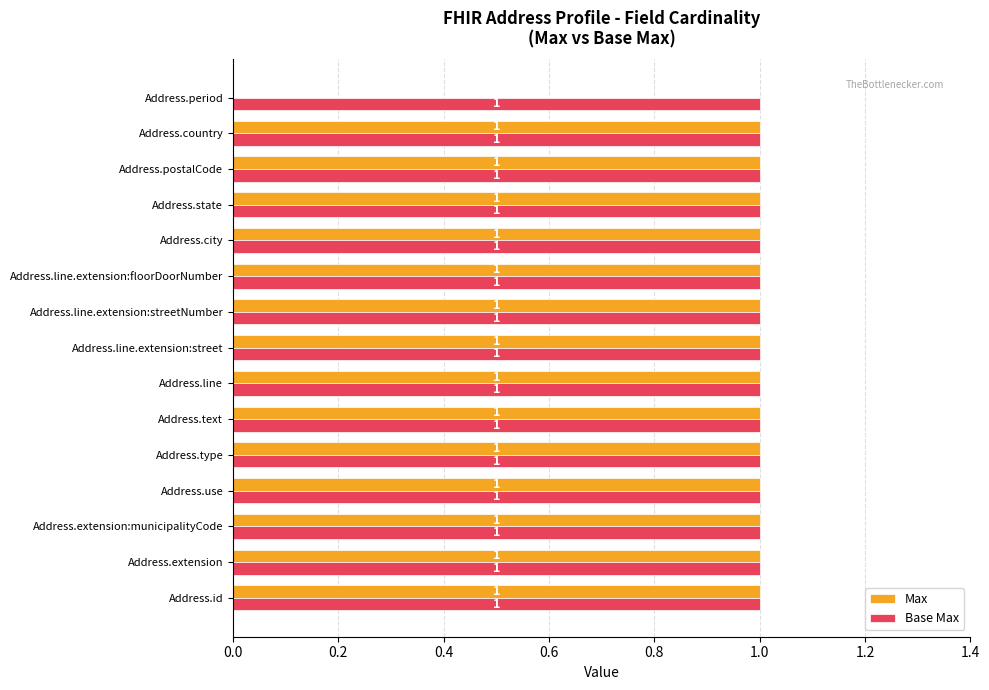

How many values in Max are above zero?

14